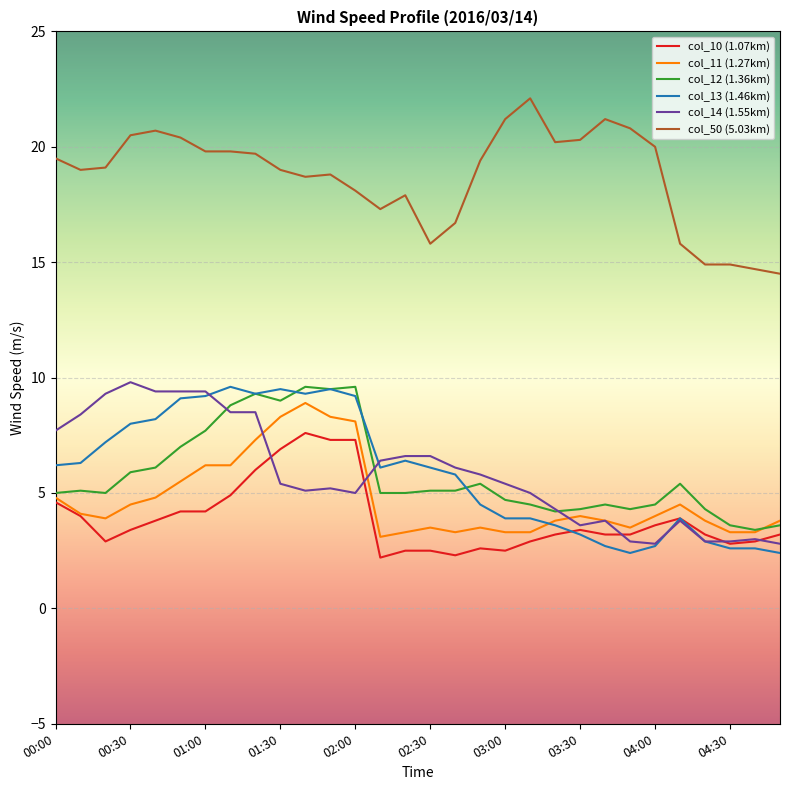

What is the smallest value displayed?

2.2